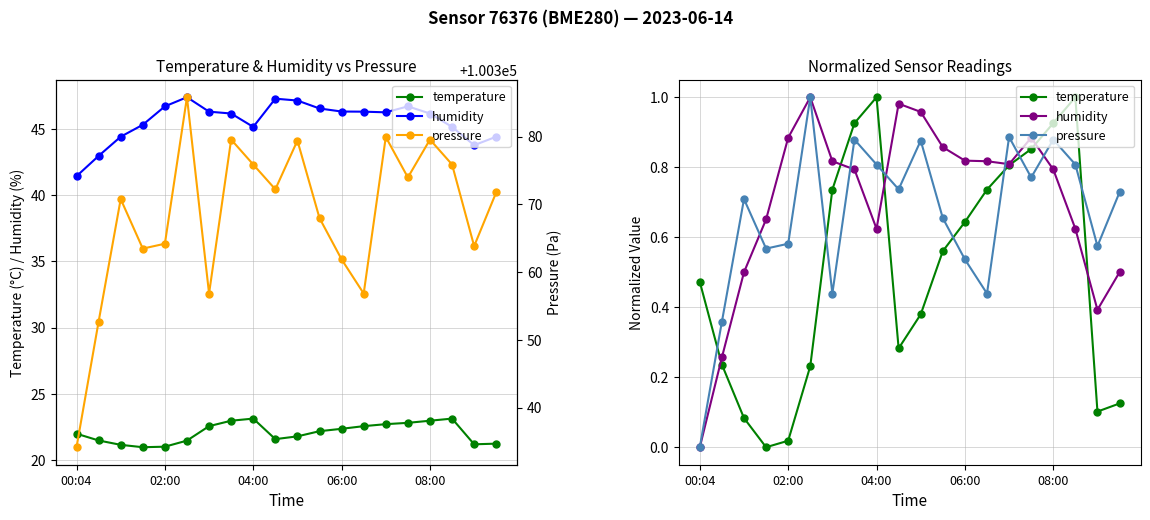

At which category is the sum across all series the highest?

7